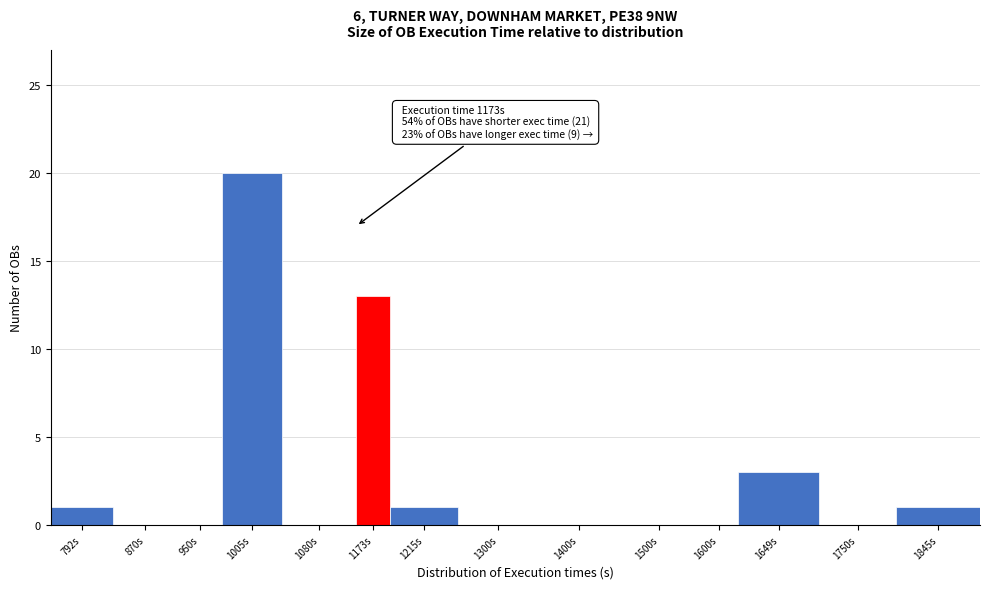

Reading left to right, list all the values displayed in this chart.

792s=1	870s=0	950s=0	1005s=20	1080s=0	1173s=13	1215s=1	1300s=0	1400s=0	1500s=0	1600s=0	1649s=3	1750s=0	1845s=1